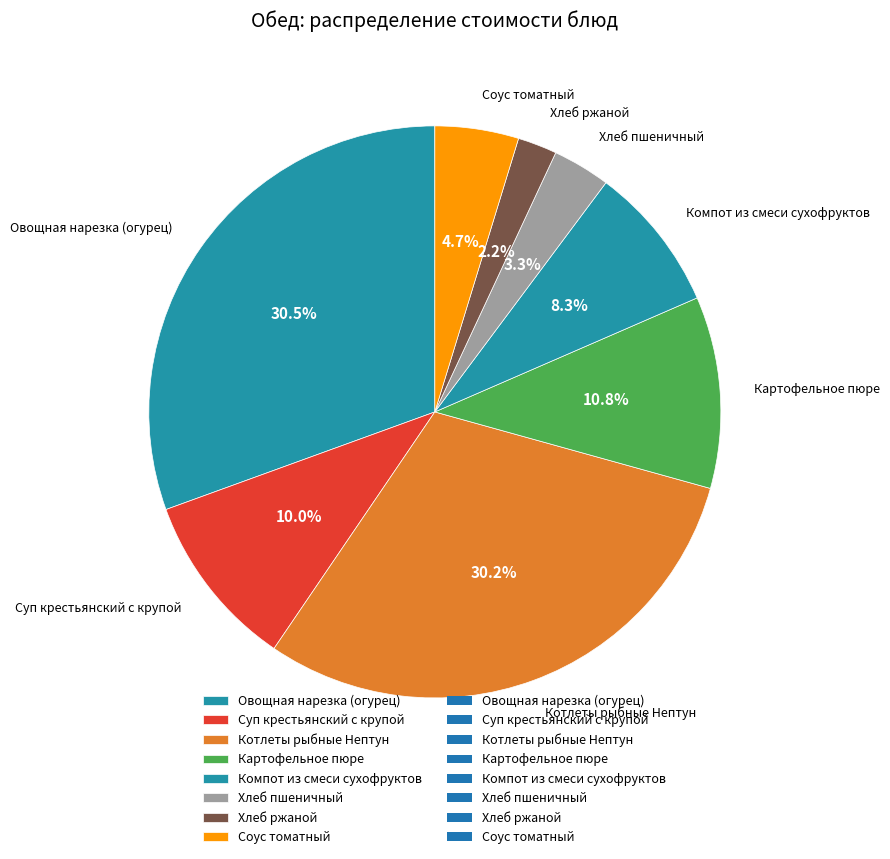

Is Хлеб ржаной the majority of the pie?

No